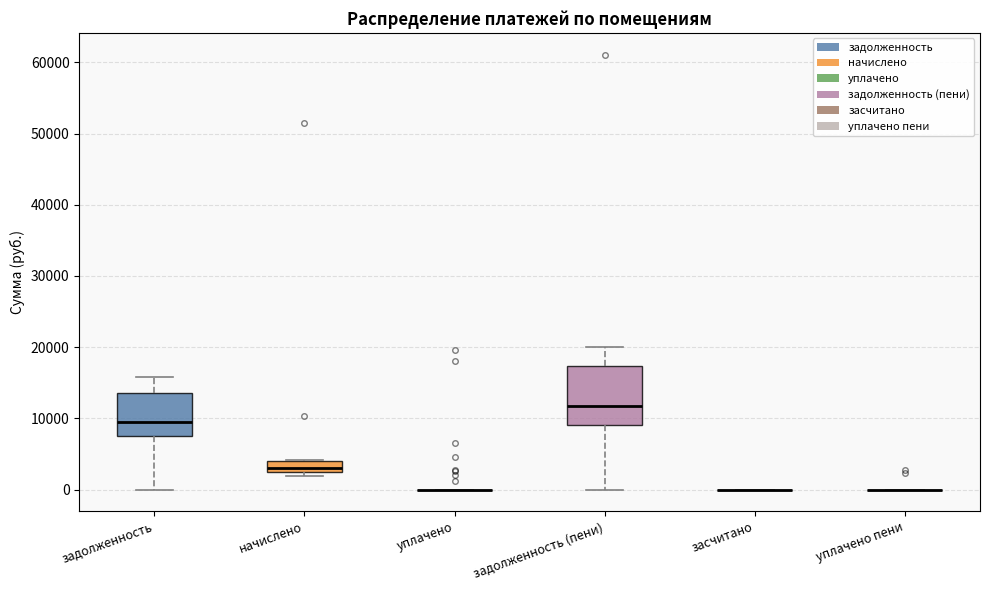

Reading left to right, transcribe this box plot: for each box, give where its median line is, the range the box spans, and where its two whiskers end, as read against the y-axis. The values are not printed on the chart, so give them approximately, as read against the axis.

задолженность: median 10000, box 7000 to 14000, whiskers 0 to 16000
начислено: median 3000, box 2000 to 4000, whiskers 2000 (just below the box's lower edge) to 4000
уплачено: box collapsed to a line at 0, whiskers 0 to 0
задолженность (пени): median 12000, box 9000 to 17000, whiskers 0 to 20000
засчитано: box collapsed to a line at 0, whiskers 0 to 0
уплачено пени: box collapsed to a line at 0, whiskers 0 to 0